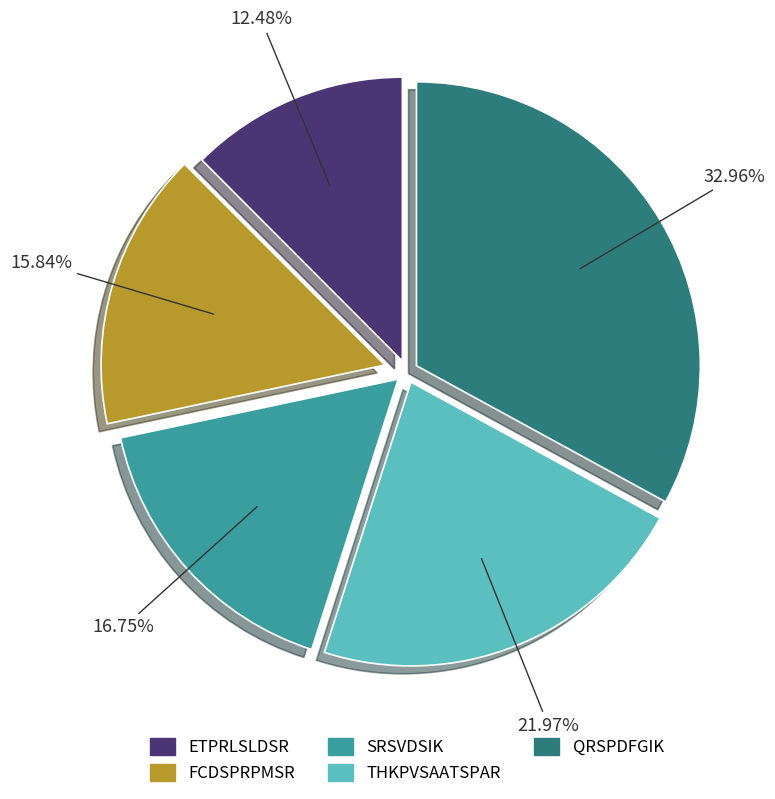

Count the number of slices in the pie.

5